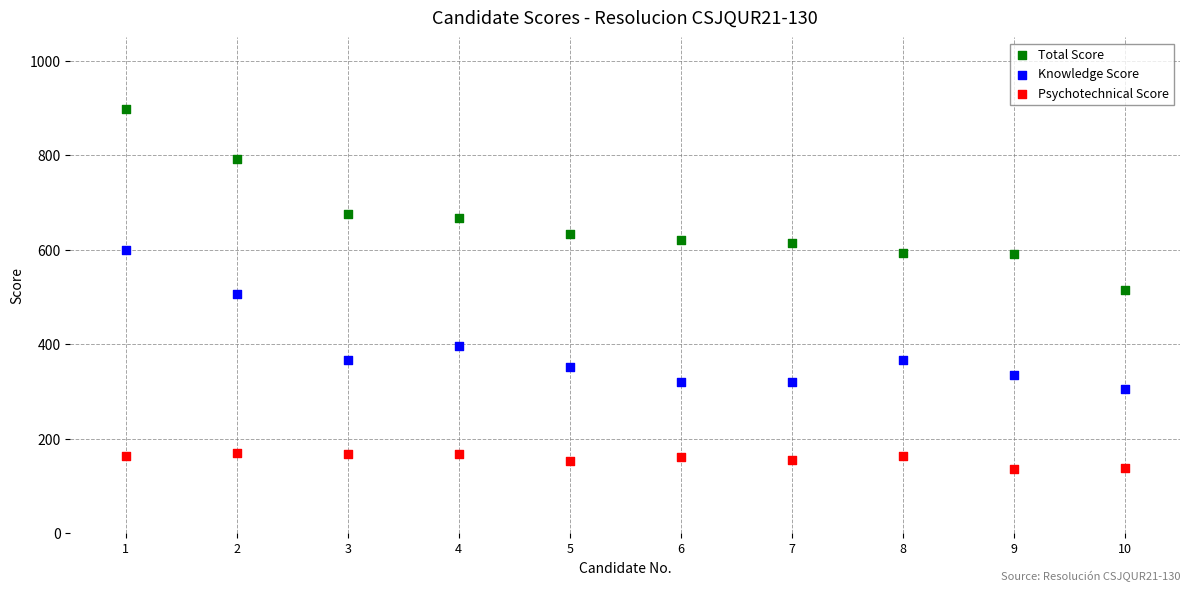

Which series has the widest spread of Y values?

Total Score